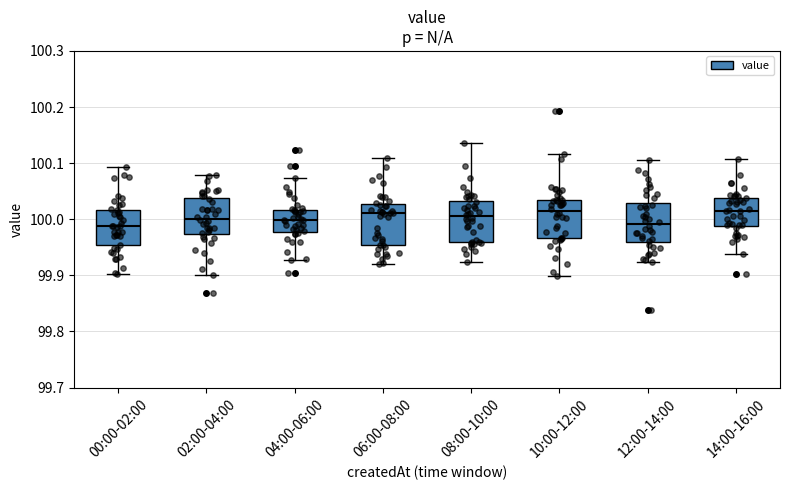

Reading left to right, transcribe this box plot: for each box, give where its median line is, the range the box spans, and where its two whiskers end, as read against the y-axis. The values are not printed on the chart, so give them approximately, as read against the axis.

00:00-02:00: median 99.99, box 99.95 to 100.02, whiskers 99.90 to 100.09
02:00-04:00: median 100.00, box 99.97 to 100.04, whiskers 99.90 to 100.08
04:00-06:00: median 100.00, box 99.98 to 100.02, whiskers 99.93 to 100.07
06:00-08:00: median 100.01, box 99.95 to 100.03, whiskers 99.92 to 100.11
08:00-10:00: median 100.01, box 99.96 to 100.03, whiskers 99.92 to 100.14
10:00-12:00: median 100.01, box 99.97 to 100.04, whiskers 99.90 to 100.12
12:00-14:00: median 99.99, box 99.96 to 100.03, whiskers 99.92 to 100.11
14:00-16:00: median 100.01, box 99.99 to 100.04, whiskers 99.94 to 100.11